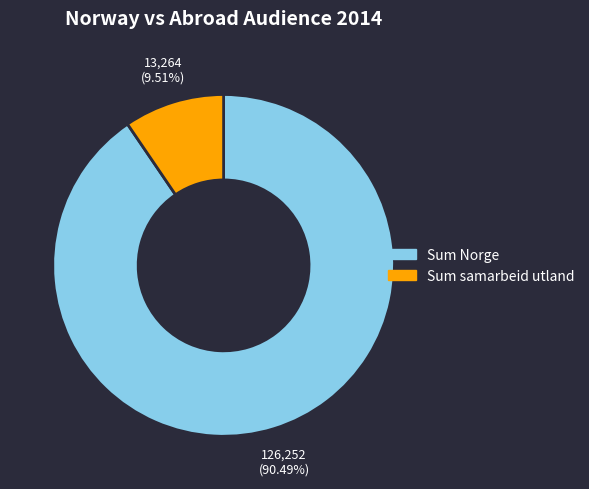

Which category accounts for the majority?

Sum Norge